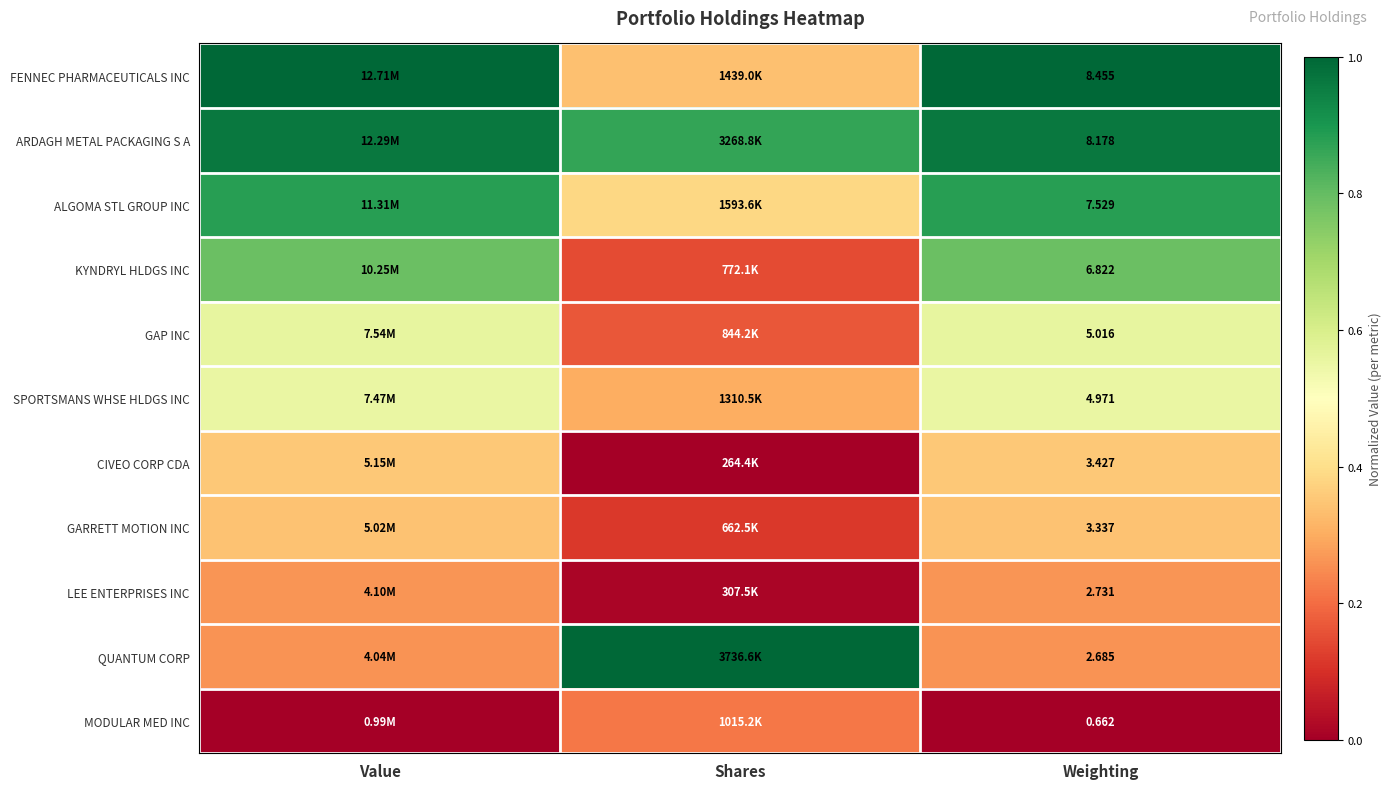

Is the value of FENNEC PHARMACEUTICALS INC at Weighting greater than the value of MODULAR MED INC at Weighting?

Yes